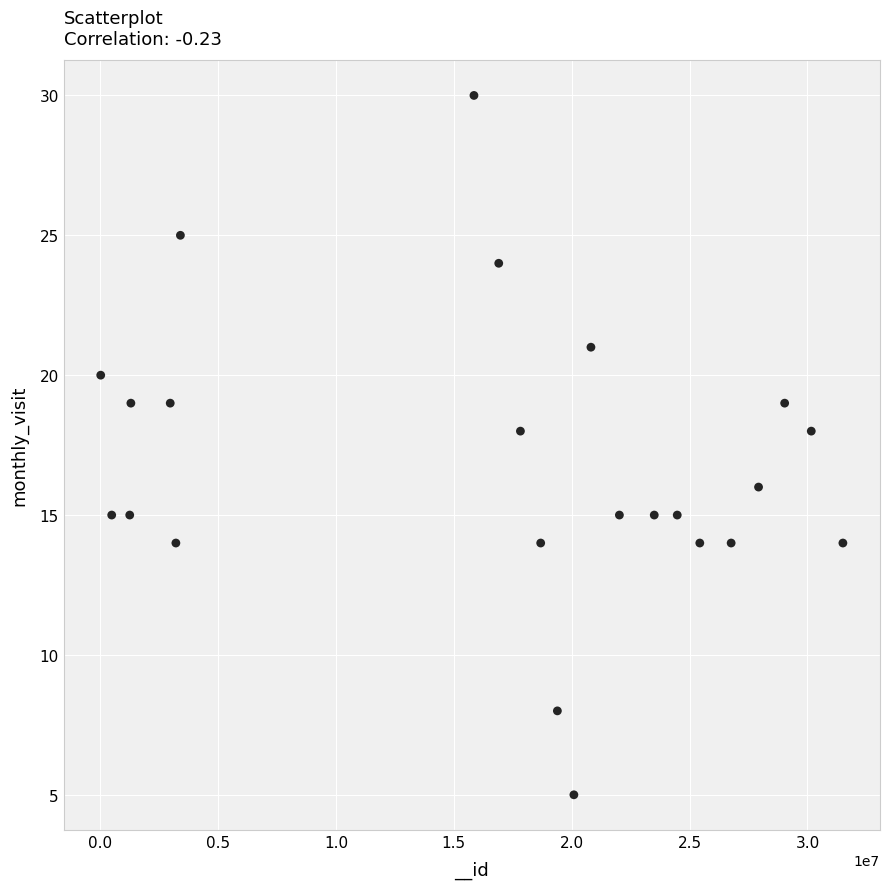

What is the range of X values (max minus min)?

31484458